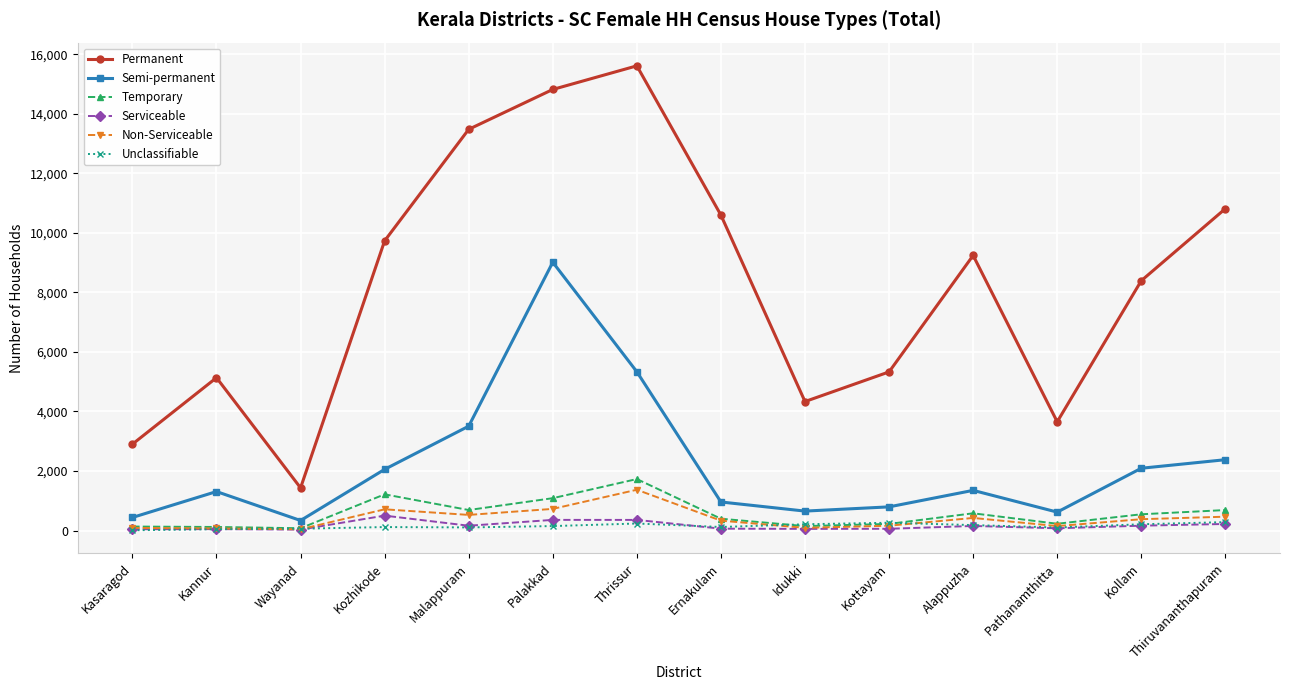

Is it true that Permanent equals 837 at Kasaragod?

False